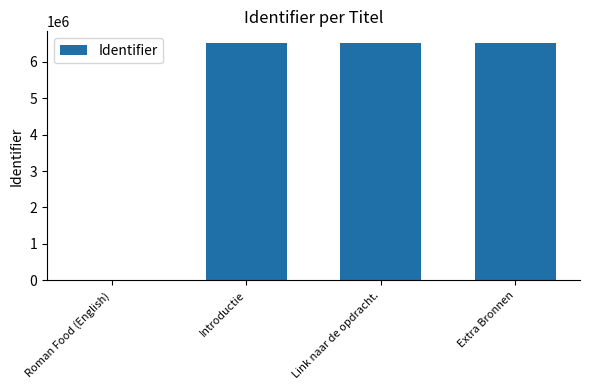

The chart shows a value of 4503090 at Link naar de opdracht.. True or false?

False